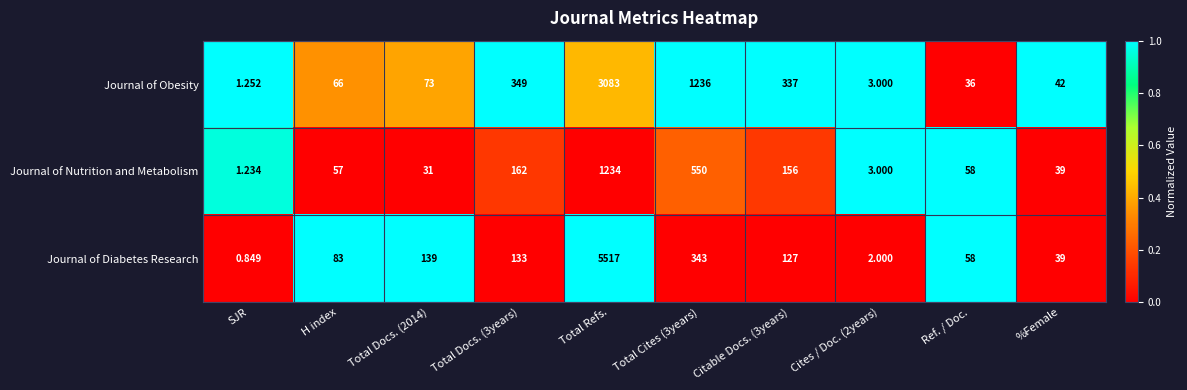

Which series changed the most between SJR and Total Refs.?

Journal of Diabetes Research